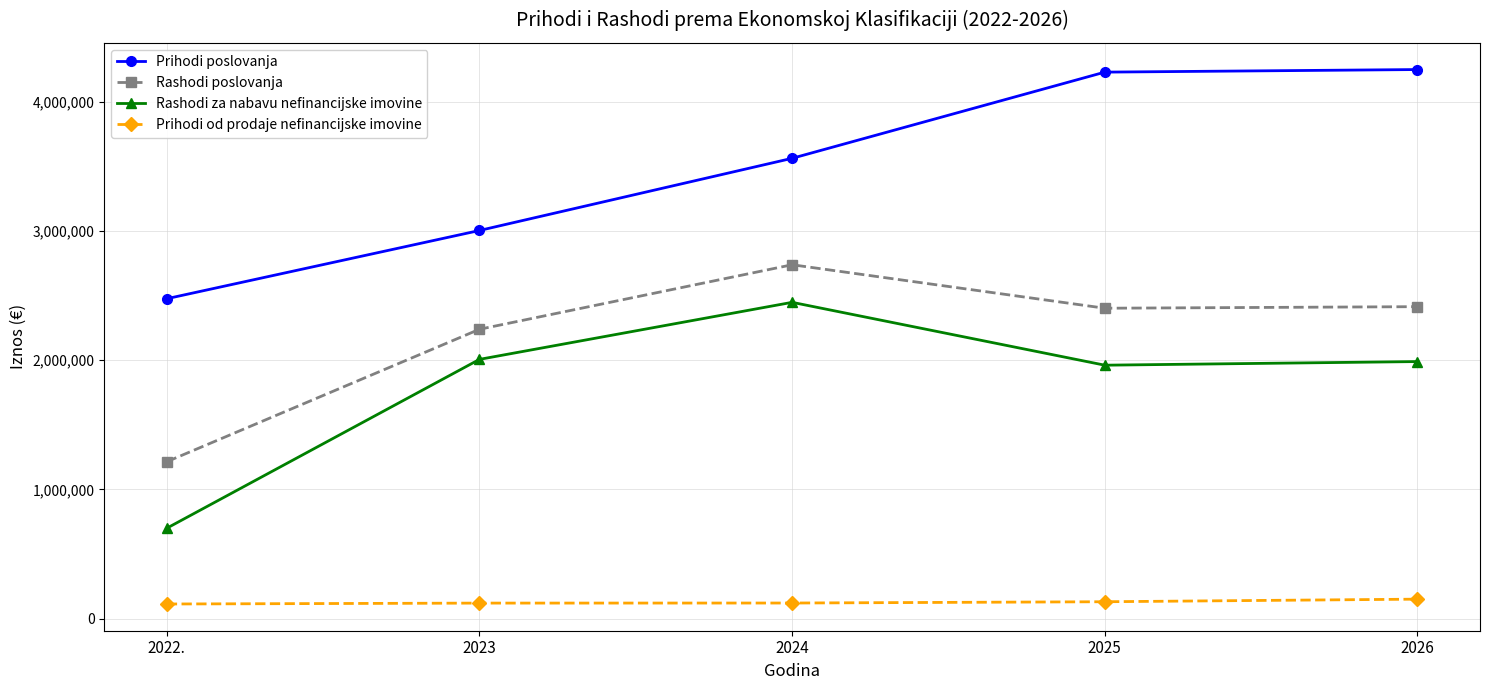

True or false: Rashodi poslovanja has more than 2 points higher than both neighbors.

False